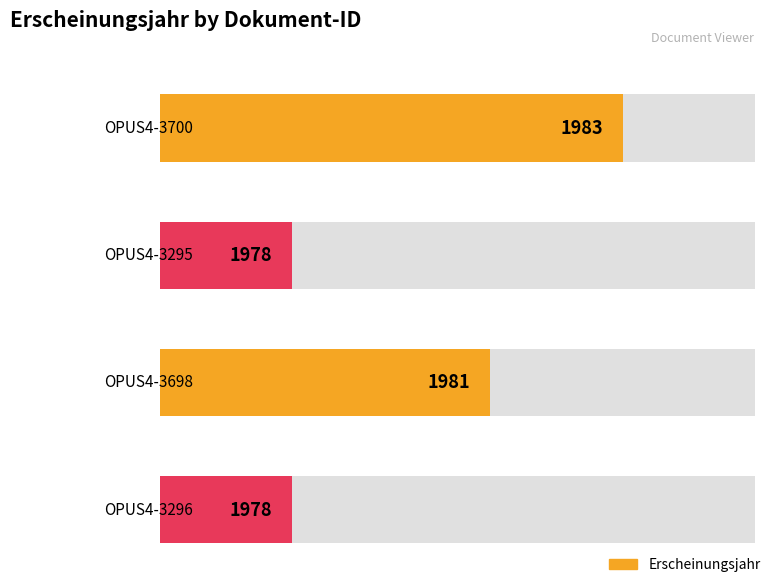

What is the difference between the second highest and second lowest values?

3